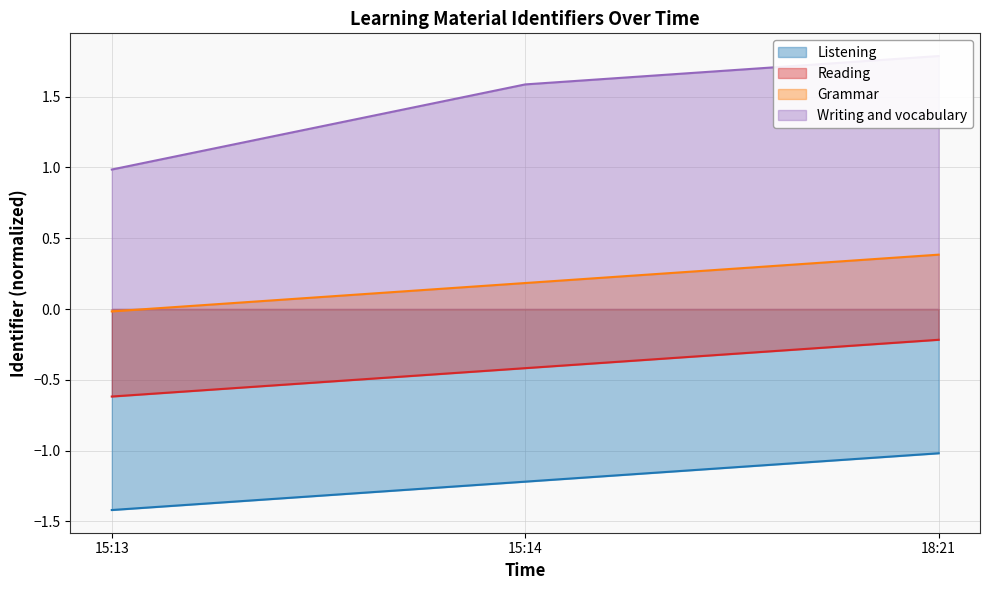

Does the chart display data point markers on the line(s)?

No